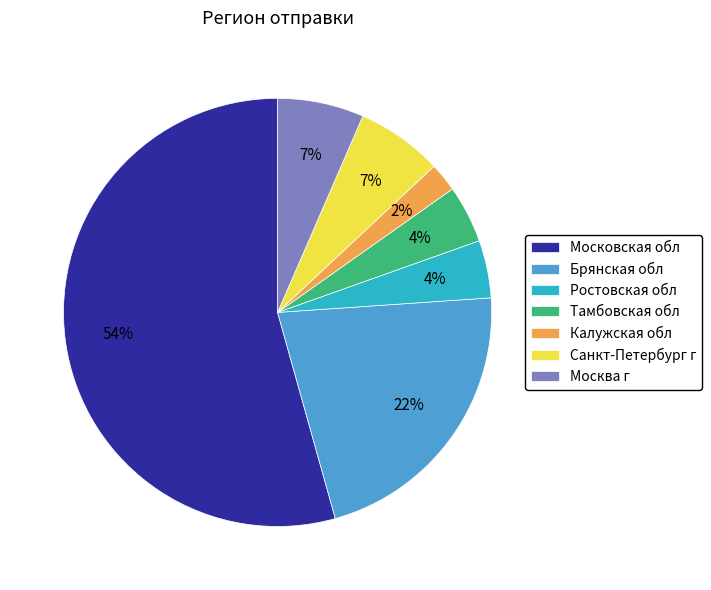

True or false: Санкт-Петербург г accounts for 7% of the total.

True